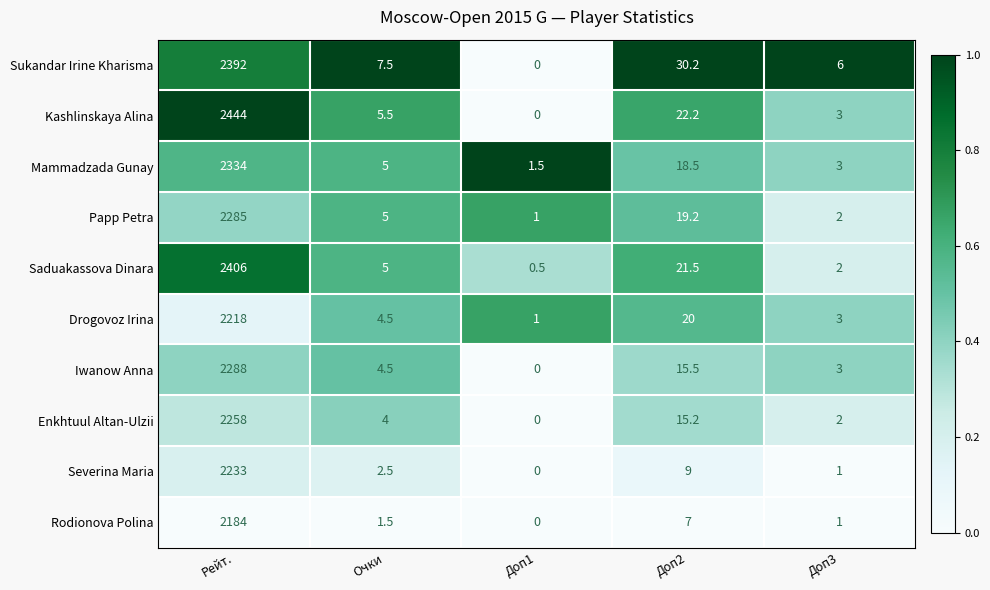

List the series in order of their peak value, lowest first.

Rodionova Polina, Drogovoz Irina, Severina Maria, Enkhtuul Altan-Ulzii, Papp Petra, Iwanow Anna, Mammadzada Gunay, Sukandar Irine Kharisma, Saduakassova Dinara, Kashlinskaya Alina